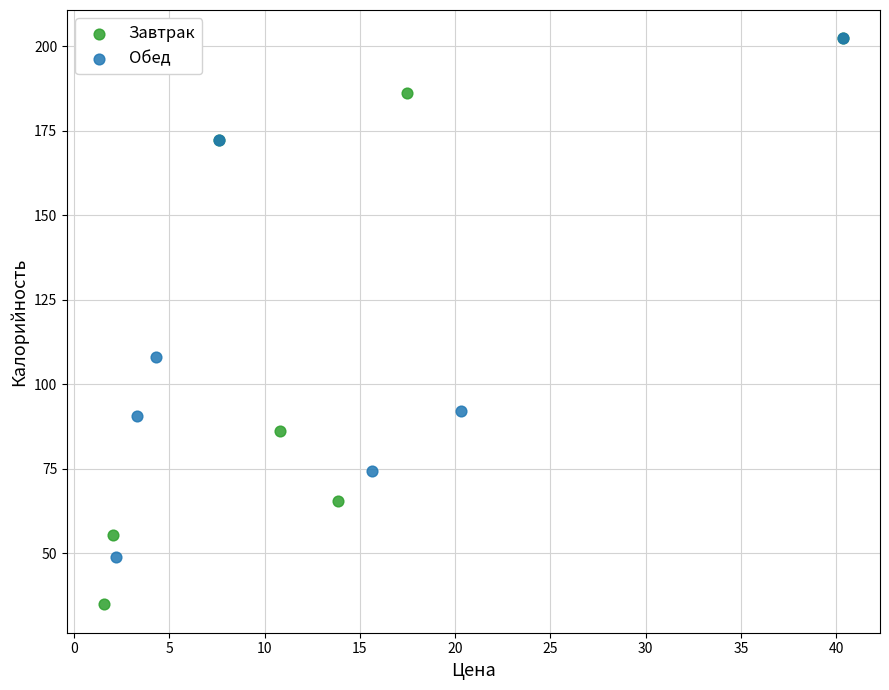

Which series contains the lowest Y value?

Завтрак